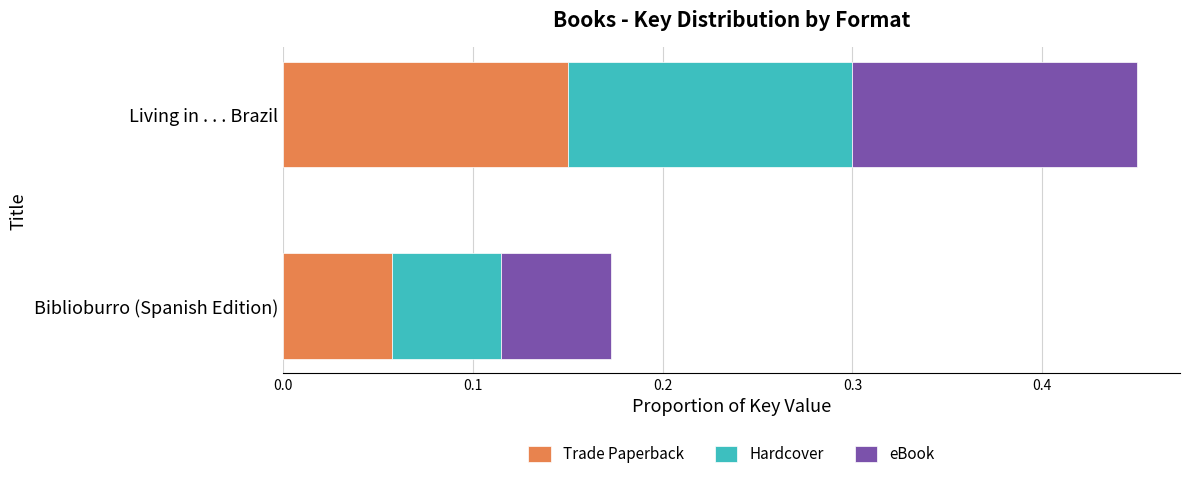

At which category is the sum across all series the highest?

Living in . . . Brazil